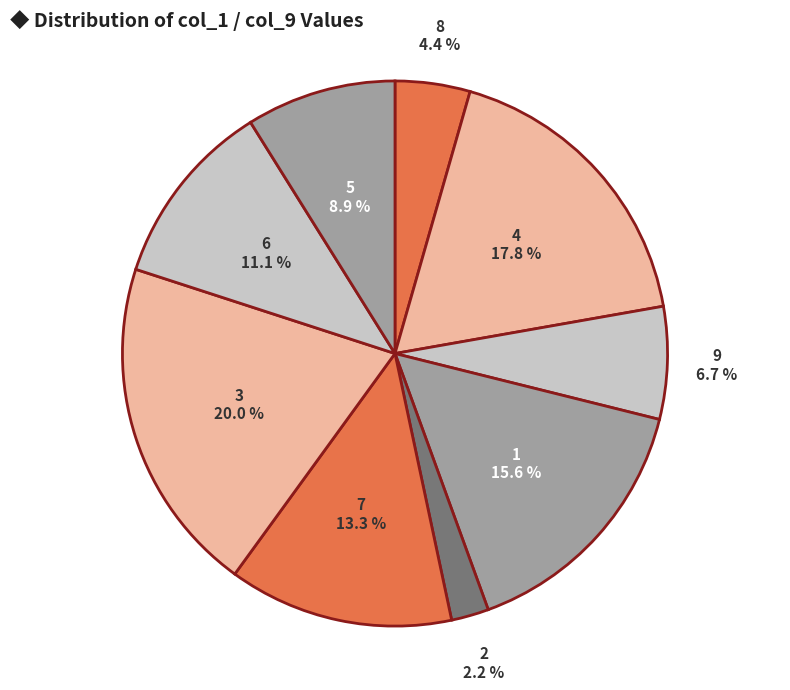

What is the ratio of the value at 2 to the value at 3?

0.1